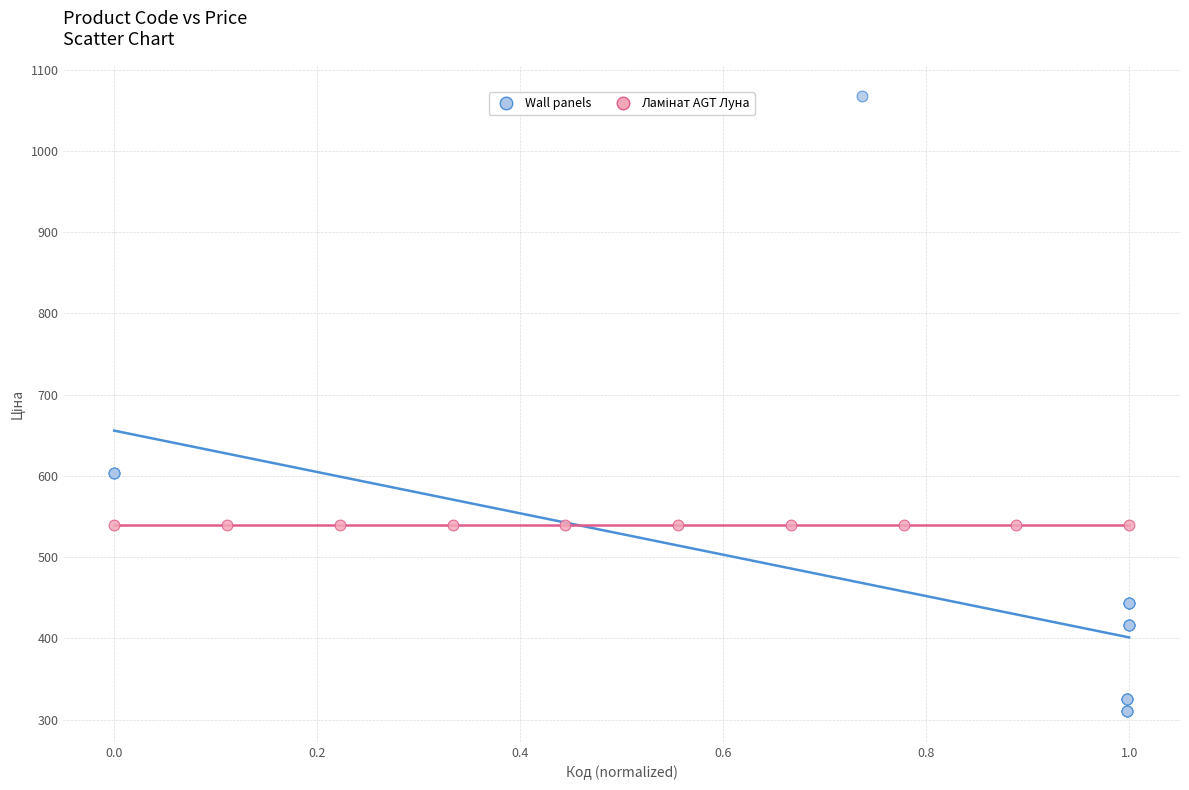

Which series contains the lowest Y value?

Wall panels